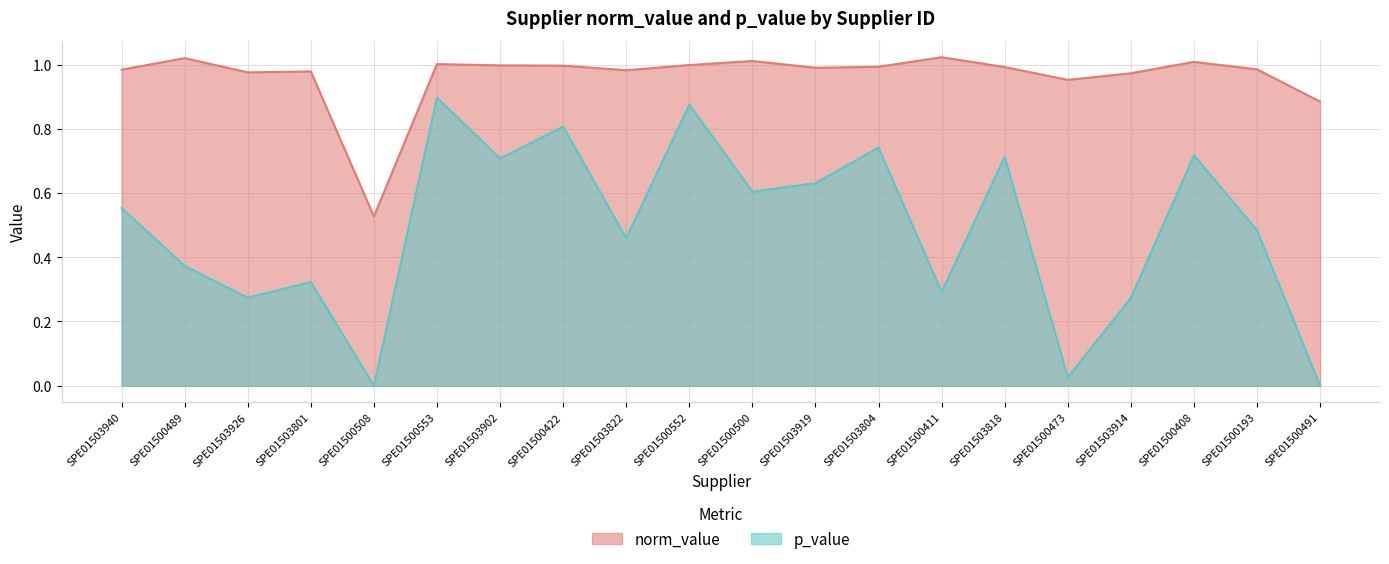

True or false: norm_value and p_value intersect in this chart.

False